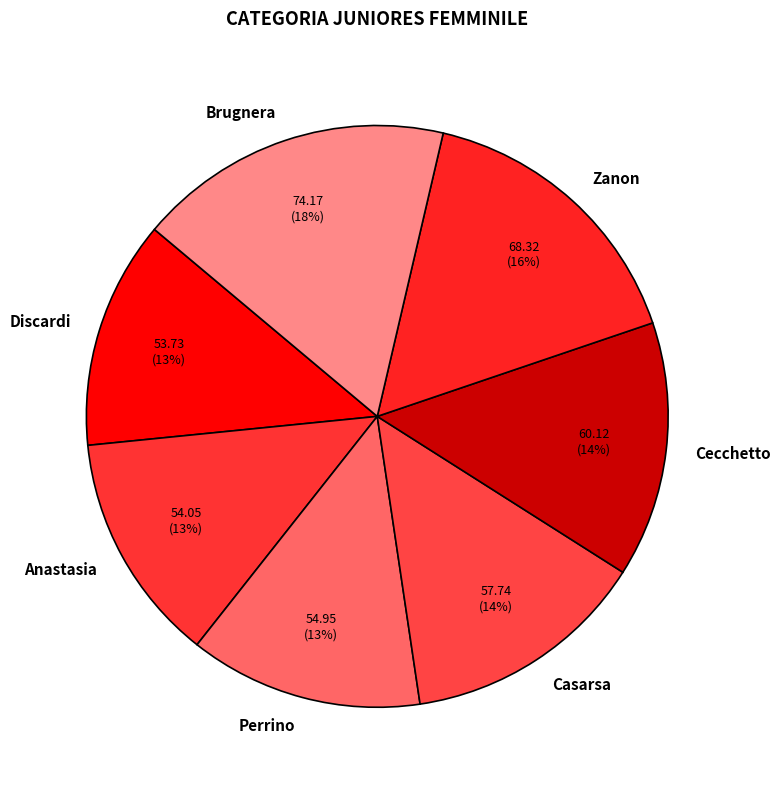

Is it true that Anastasia is 2% of the pie?

False